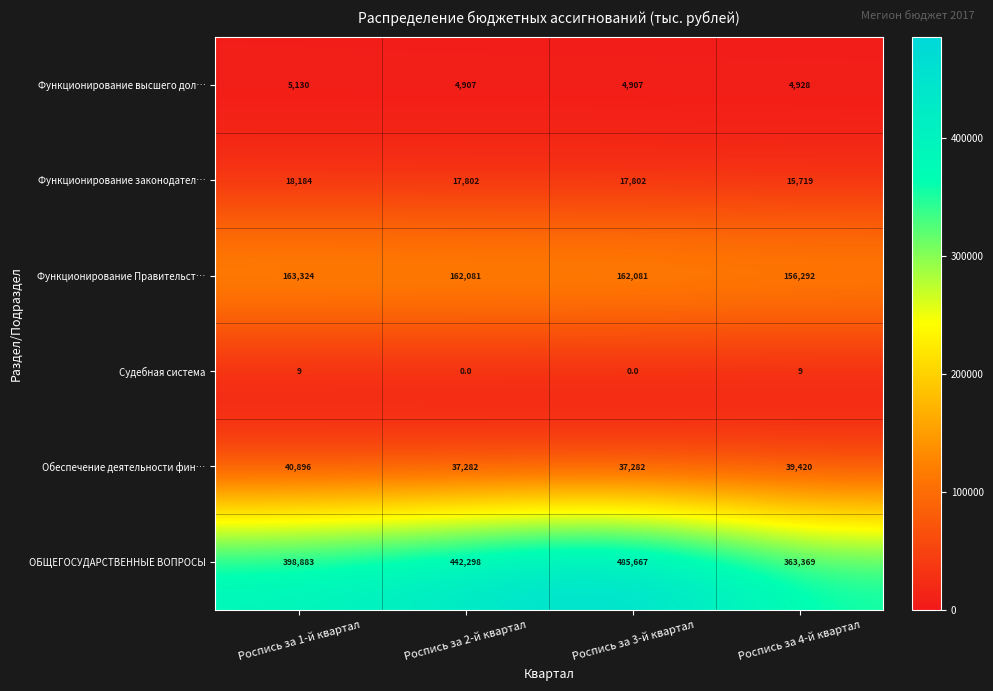

Rank the series by their maximum value, from lowest to highest.

Судебная система, Функционирование высшего дол…, Функционирование законодател…, Обеспечение деятельности фин…, Функционирование Правительст…, ОБЩЕГОСУДАРСТВЕННЫЕ ВОПРОСЫ